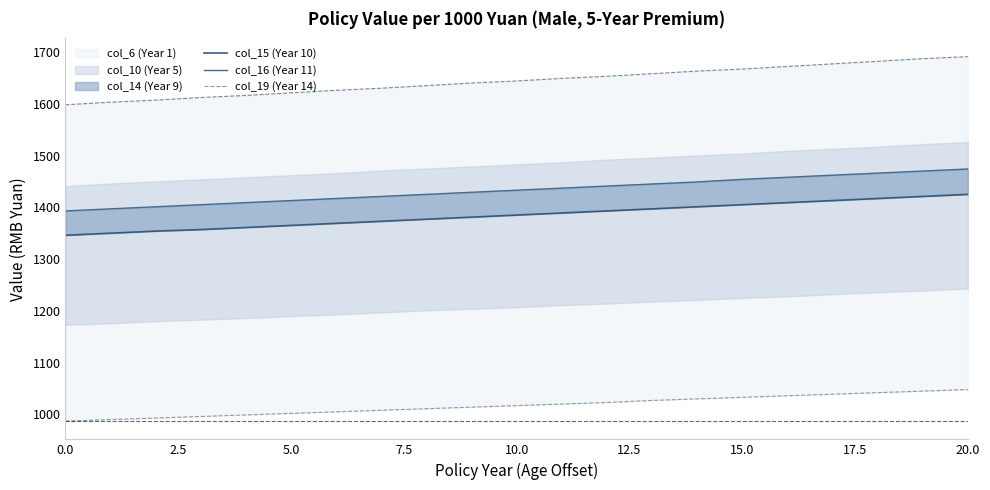

Read the col_15 (Year 10) value at 13, to the nearest 10.

1400